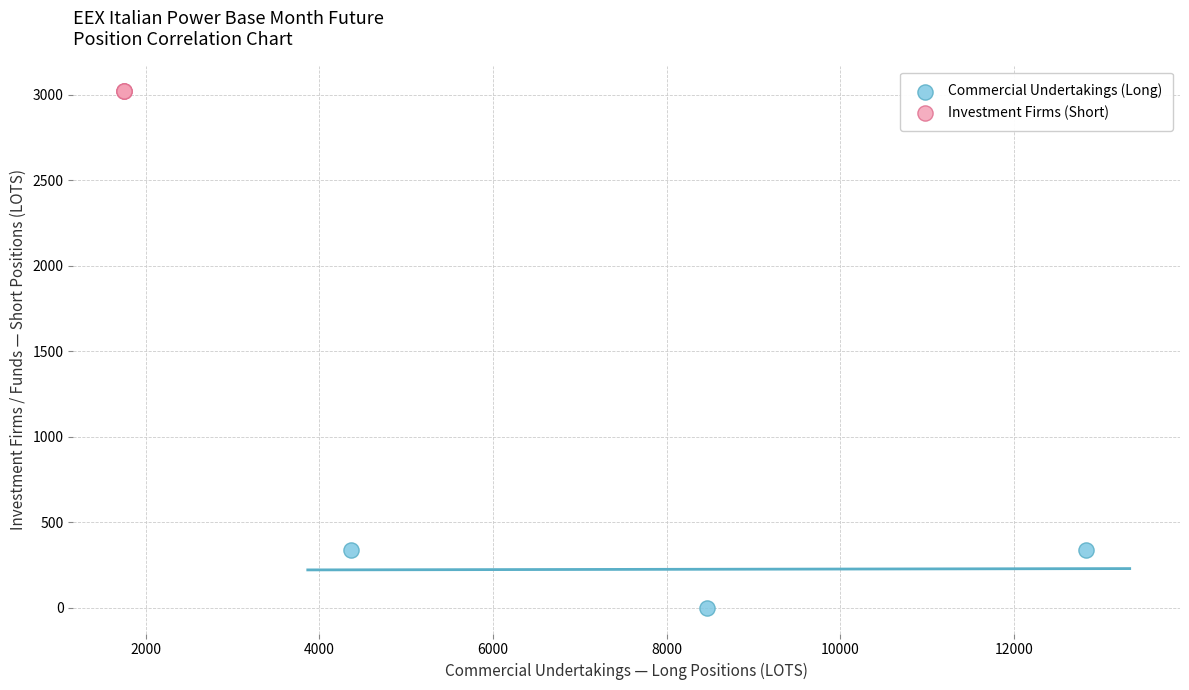

Which series reaches the minimum Y coordinate?

Commercial Undertakings (Long)